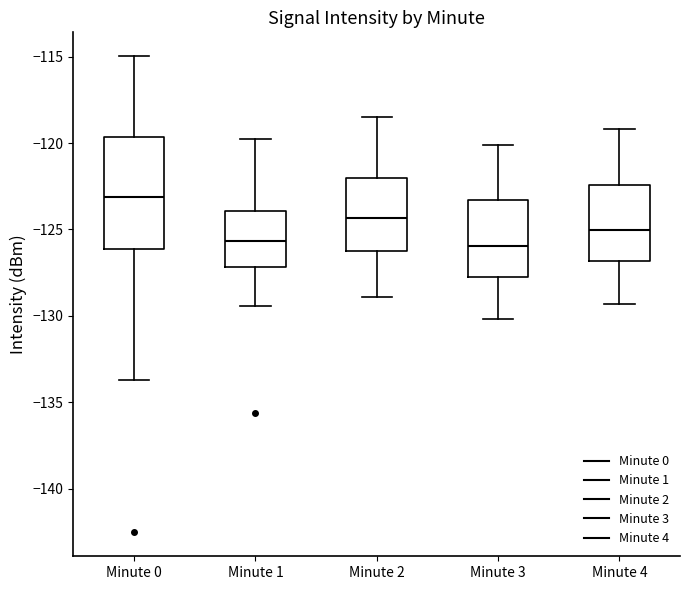

Reading left to right, read every box against the y-axis: the position of its median line, the range the box covers, and the ends of its whiskers. The values are not printed on the chart, so give them approximately, as read against the axis.

Minute 0: median -123.0, box -126.0 to -119.5, whiskers -133.5 to -115.0
Minute 1: median -125.5, box -127.0 to -124.0, whiskers -129.5 to -120.0
Minute 2: median -124.5, box -126.0 to -122.0, whiskers -129.0 to -118.5
Minute 3: median -126.0, box -127.5 to -123.5, whiskers -130.0 to -120.0
Minute 4: median -125.0, box -127.0 to -122.5, whiskers -129.5 to -119.0